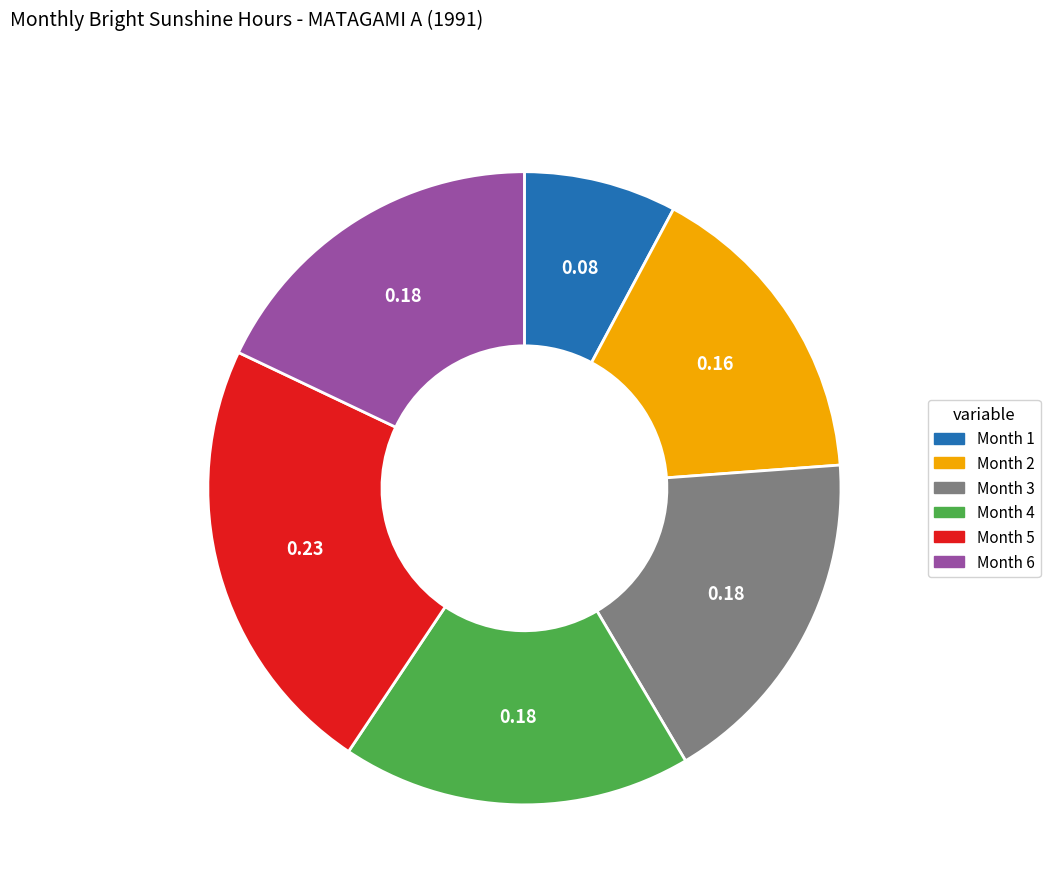

Does any single category account for the majority?

No